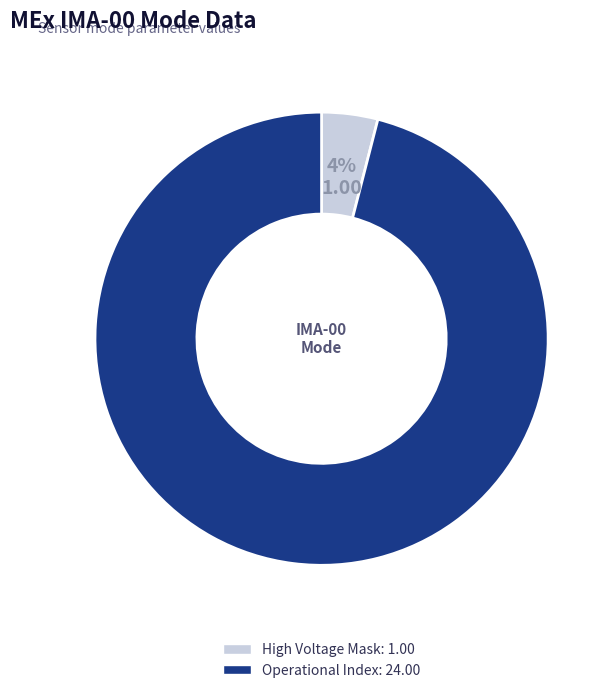

Is there any slice that represents more than half of the pie?

Yes